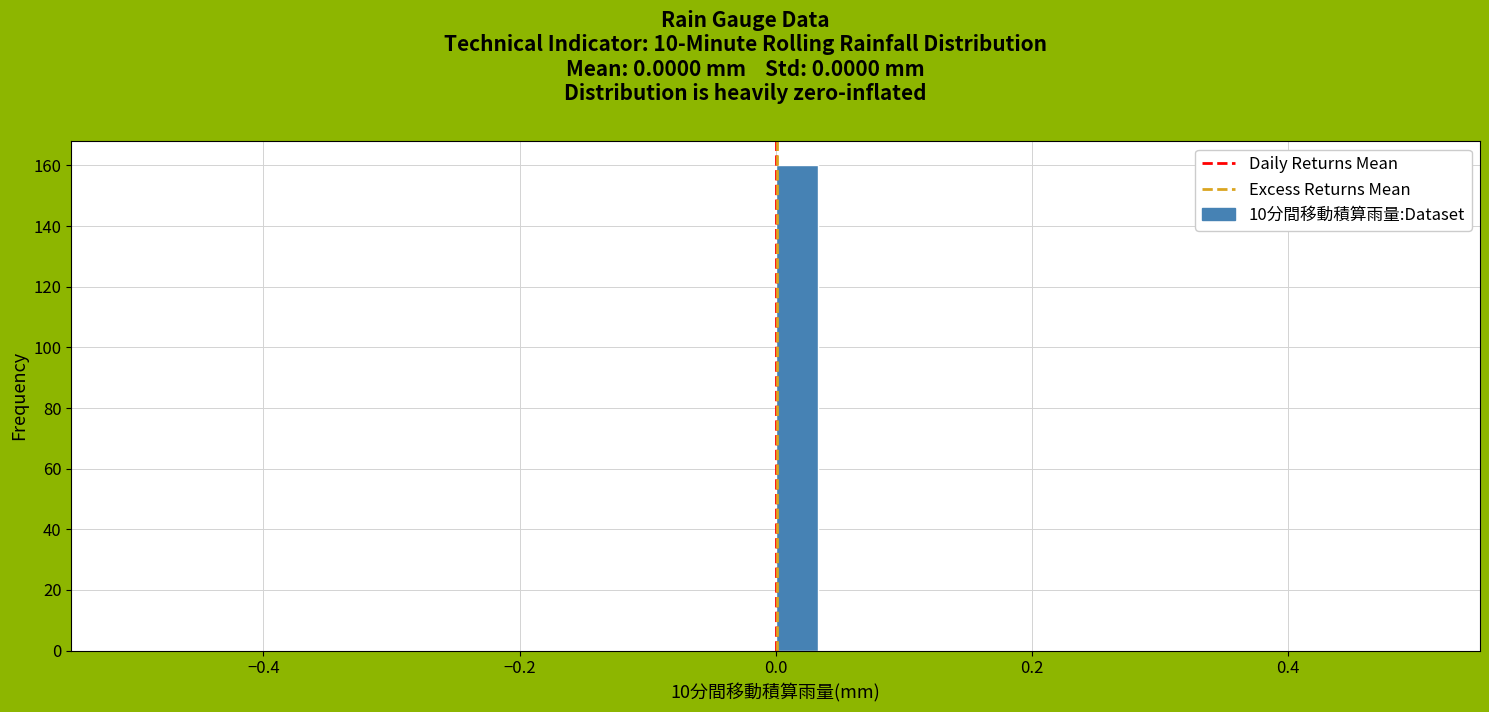

Read against the x-axis, roughly where is the centre of the tallest bar?

0.02